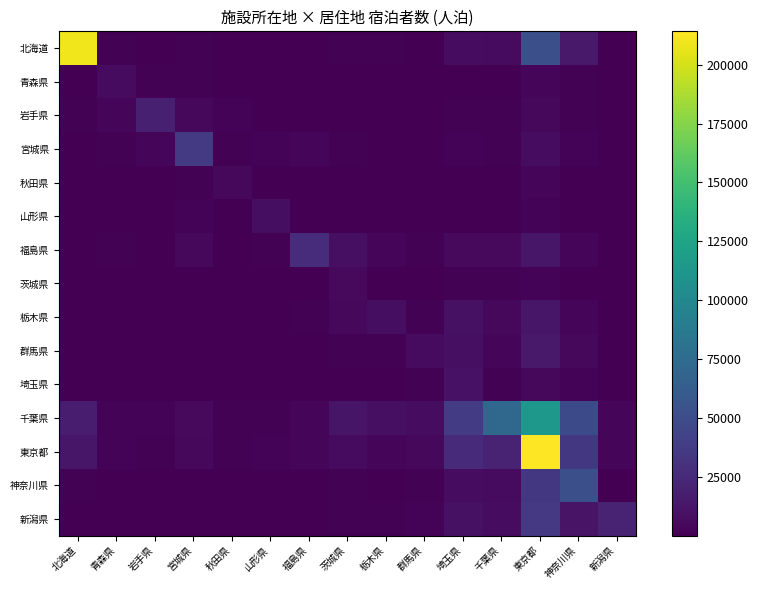

Where does the 栃木県 series first go above 1392?

福島県